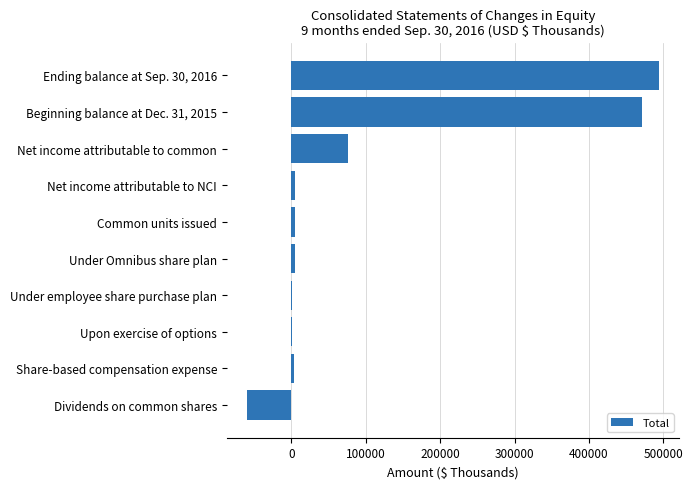

At which label is the value closest to 217194?

Net income attributable to common